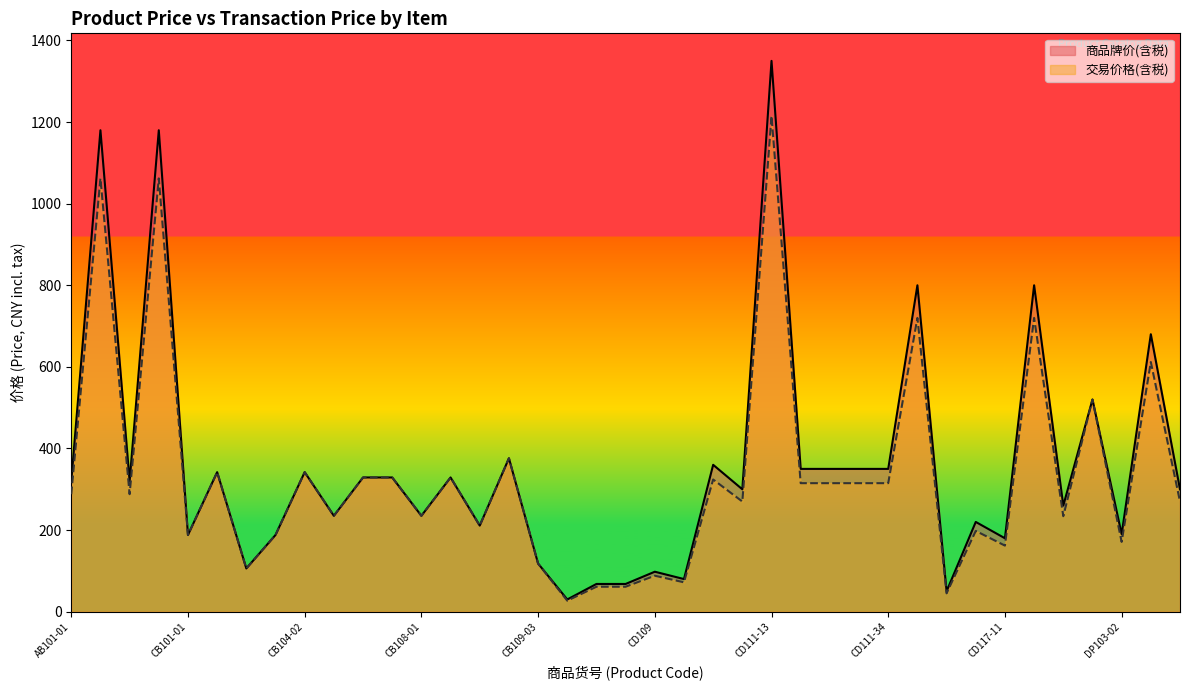

What is the label of the 11th point from the left?

CB105-02